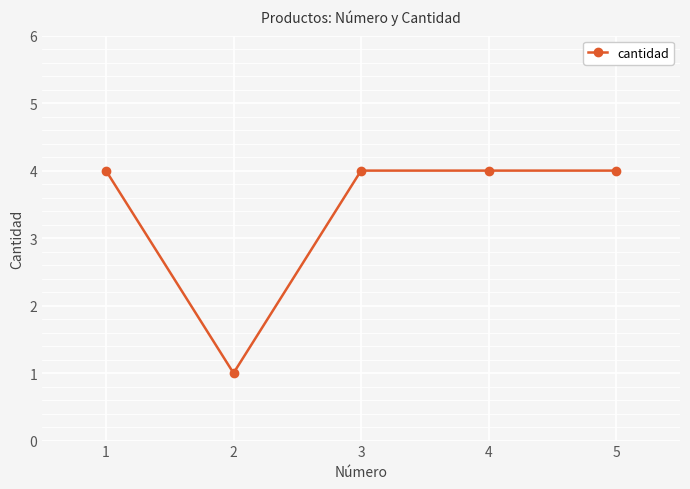

Is it true that the value at 5 is 4?

True